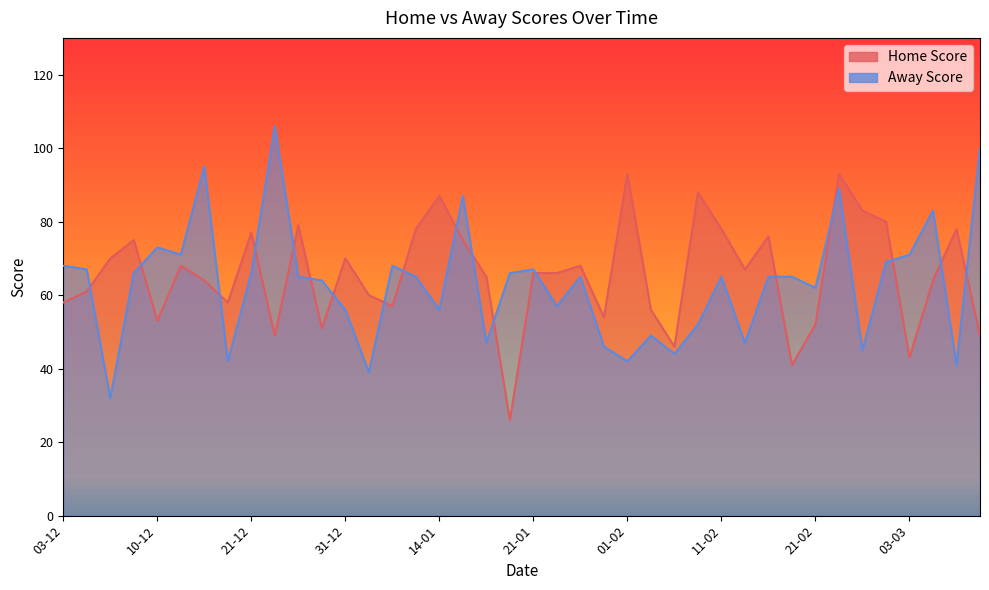

Rank the series at 08-02 from highest to lowest value.

Home Score, Away Score